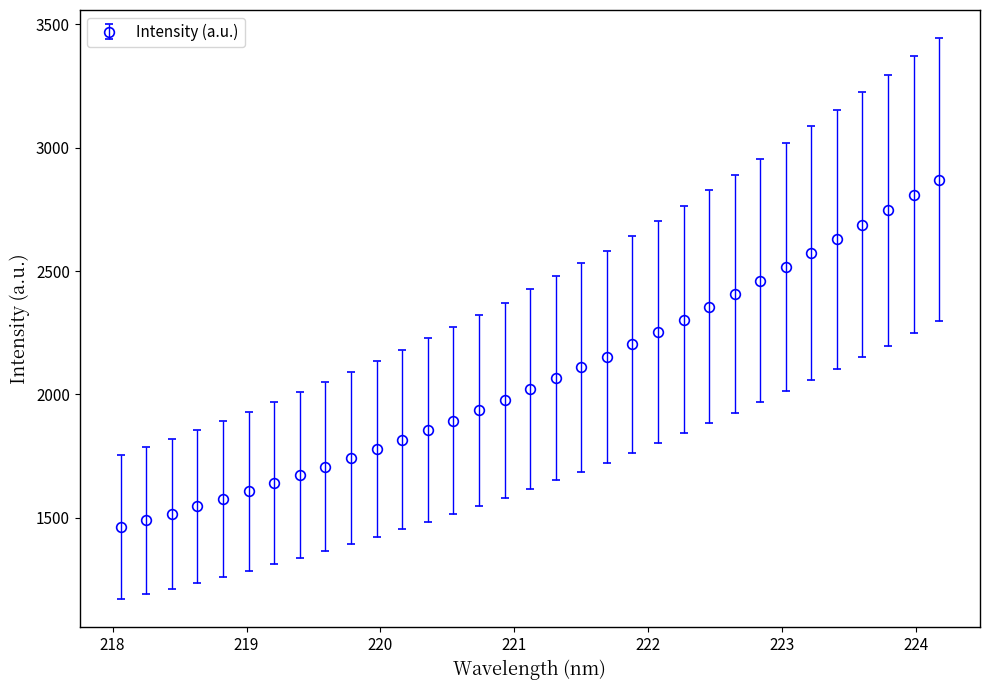

What is the maximum value shown in the chart?

2869.9